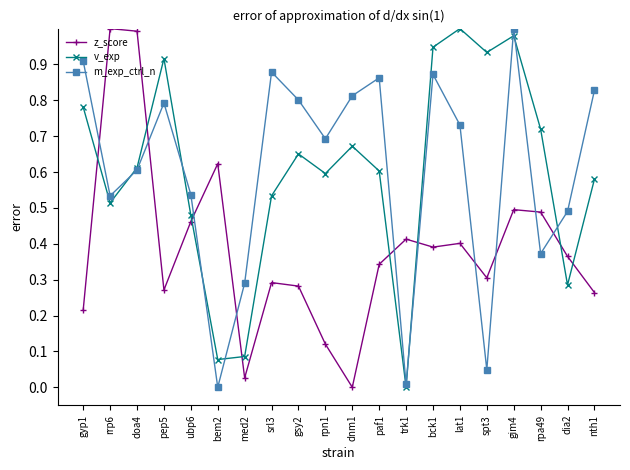

What position from the right is gsy2?

12